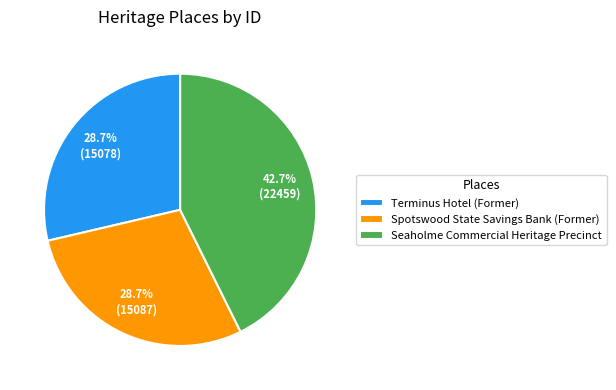

To the nearest percent, what percentage of the pie is Spotswood State Savings Bank (Former)?

29%